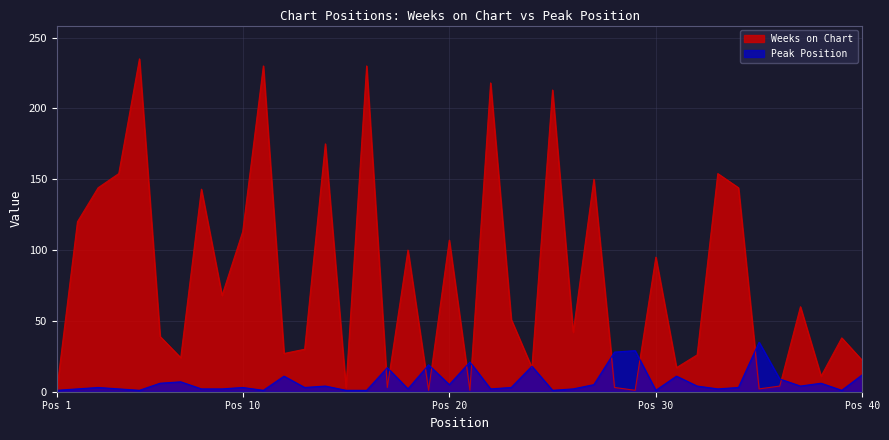

Is it true that Peak Position equals 9 at 36?

True